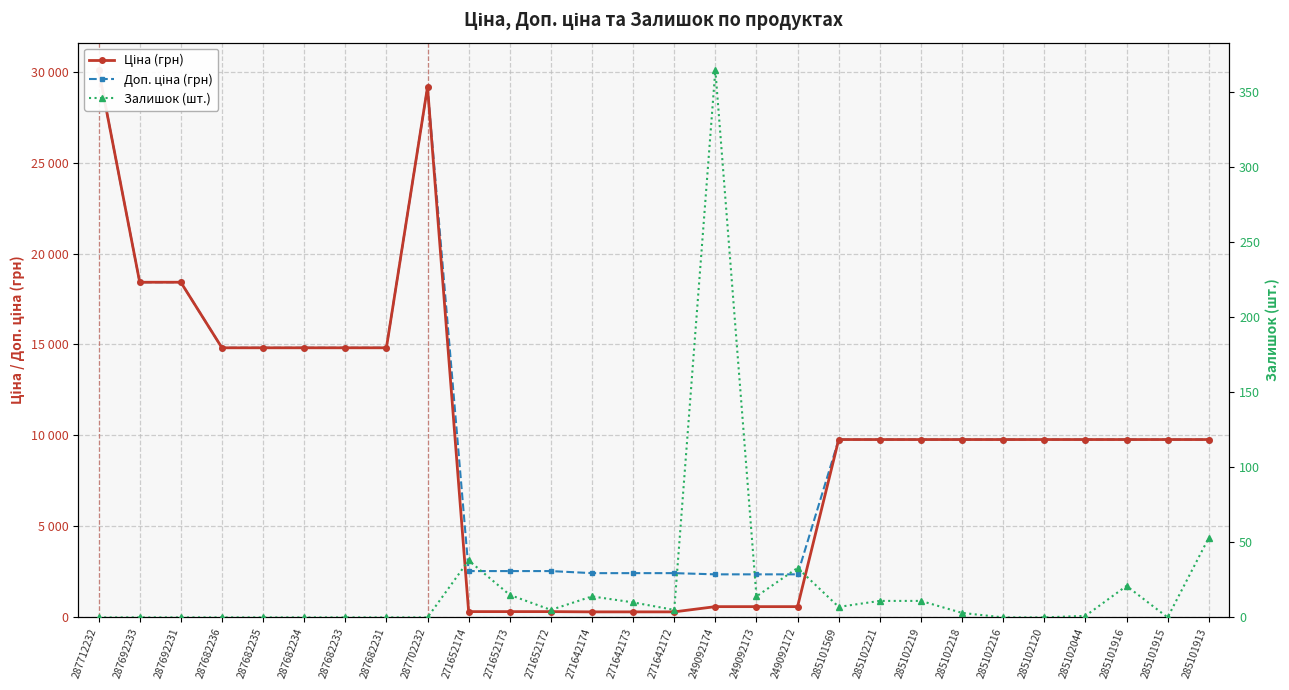

True or false: Залишок (шт.) and Доп. ціна (грн) cross at least once.

False